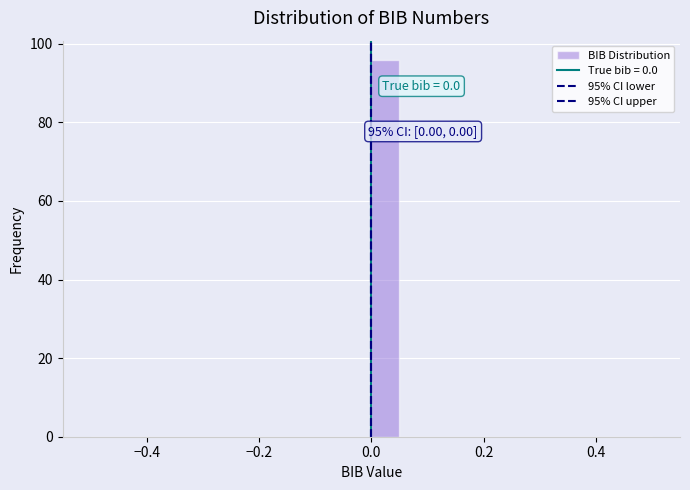

Read against the x-axis, roughly where is the centre of the tallest bar?

0.02